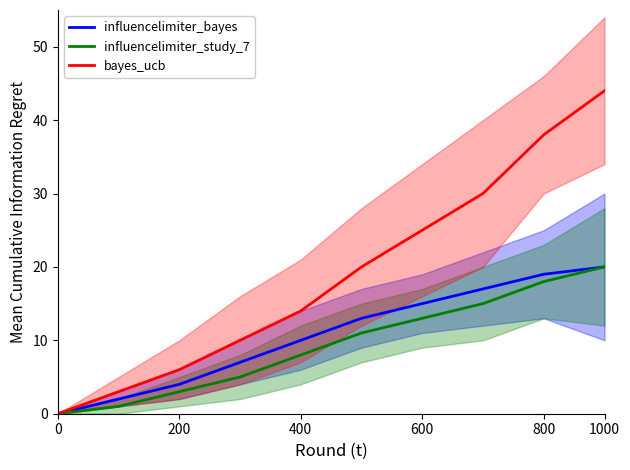

How many data points in bayes_ucb are above 20?

4